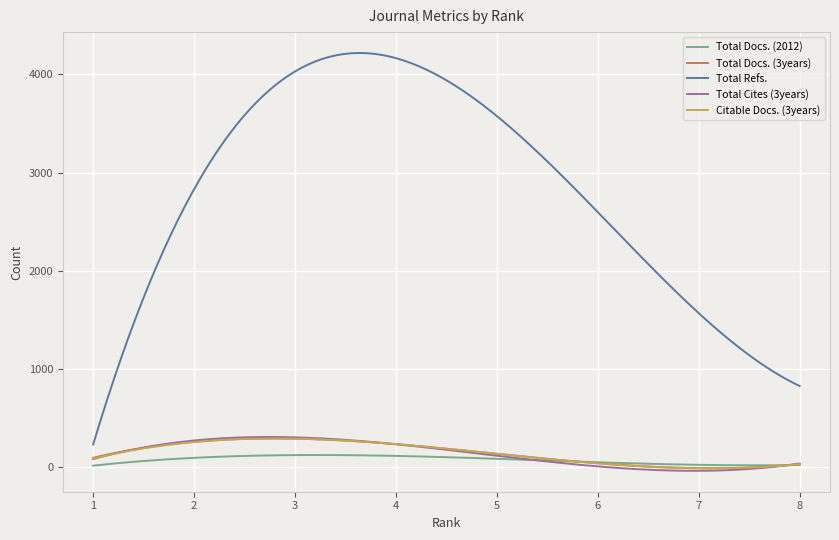

Which series has the largest total across all categories?

Total Refs.